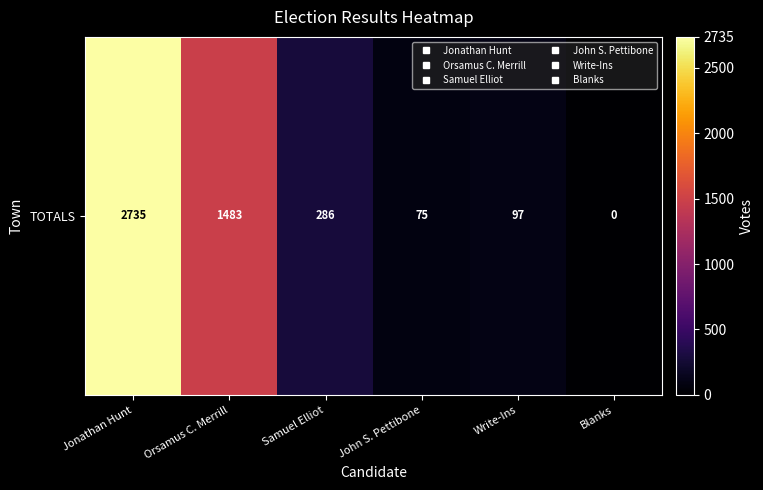

How many series are shown in this chart?

1